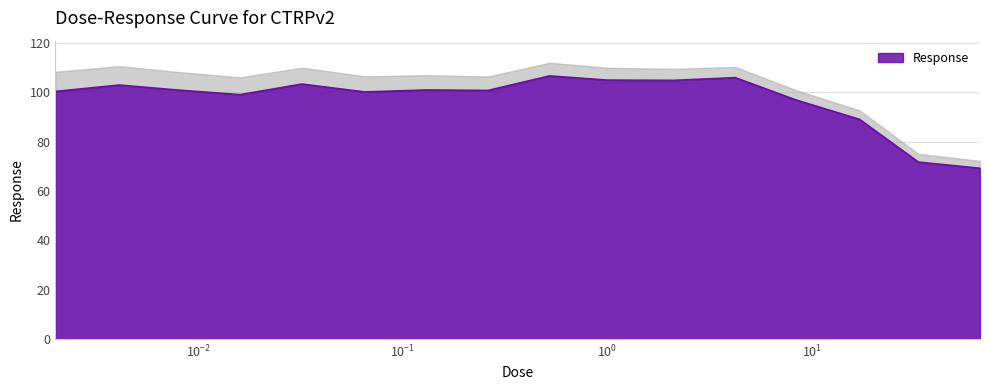

What is the lowest value of the Response series?

69.2